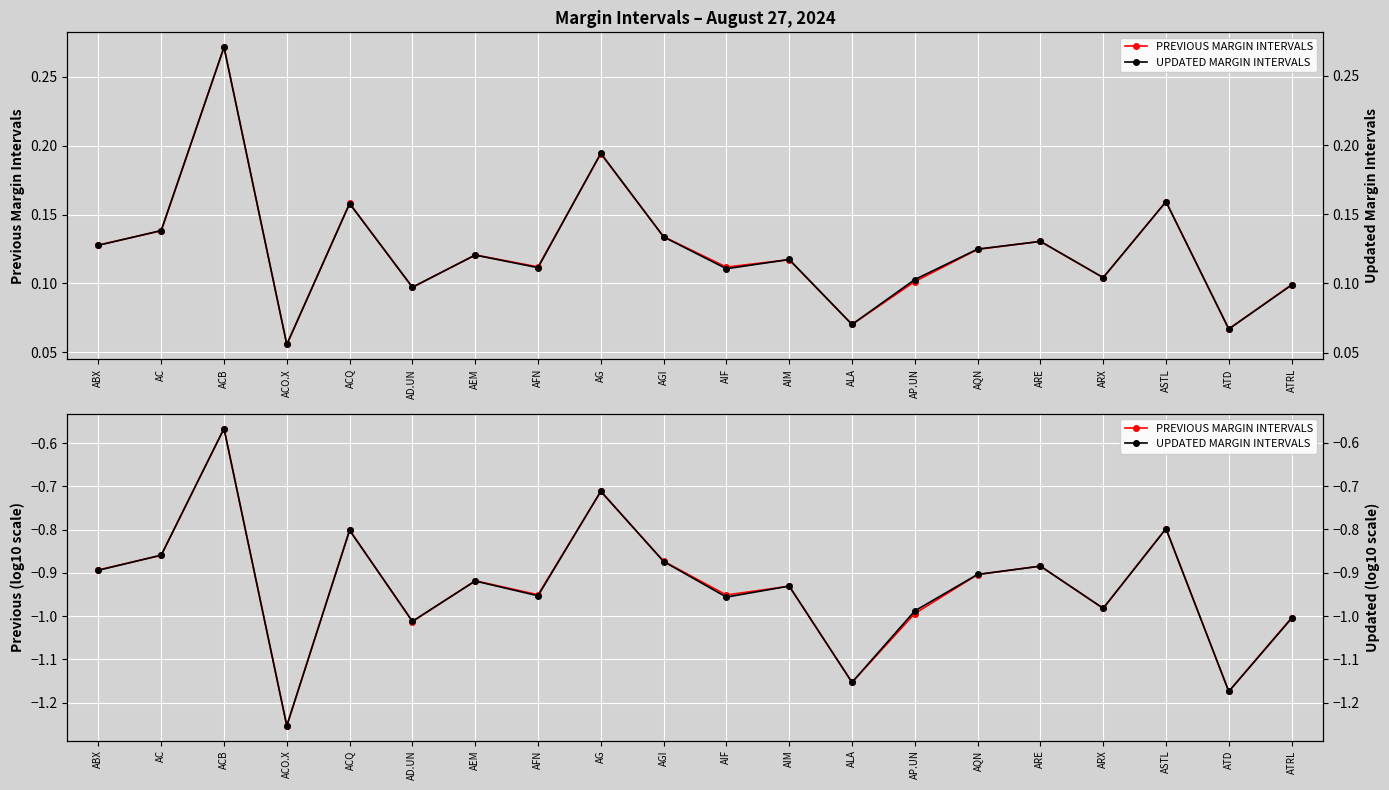

Is it true that PREVIOUS MARGIN INTERVALS equals -0.6 at ACB?

True